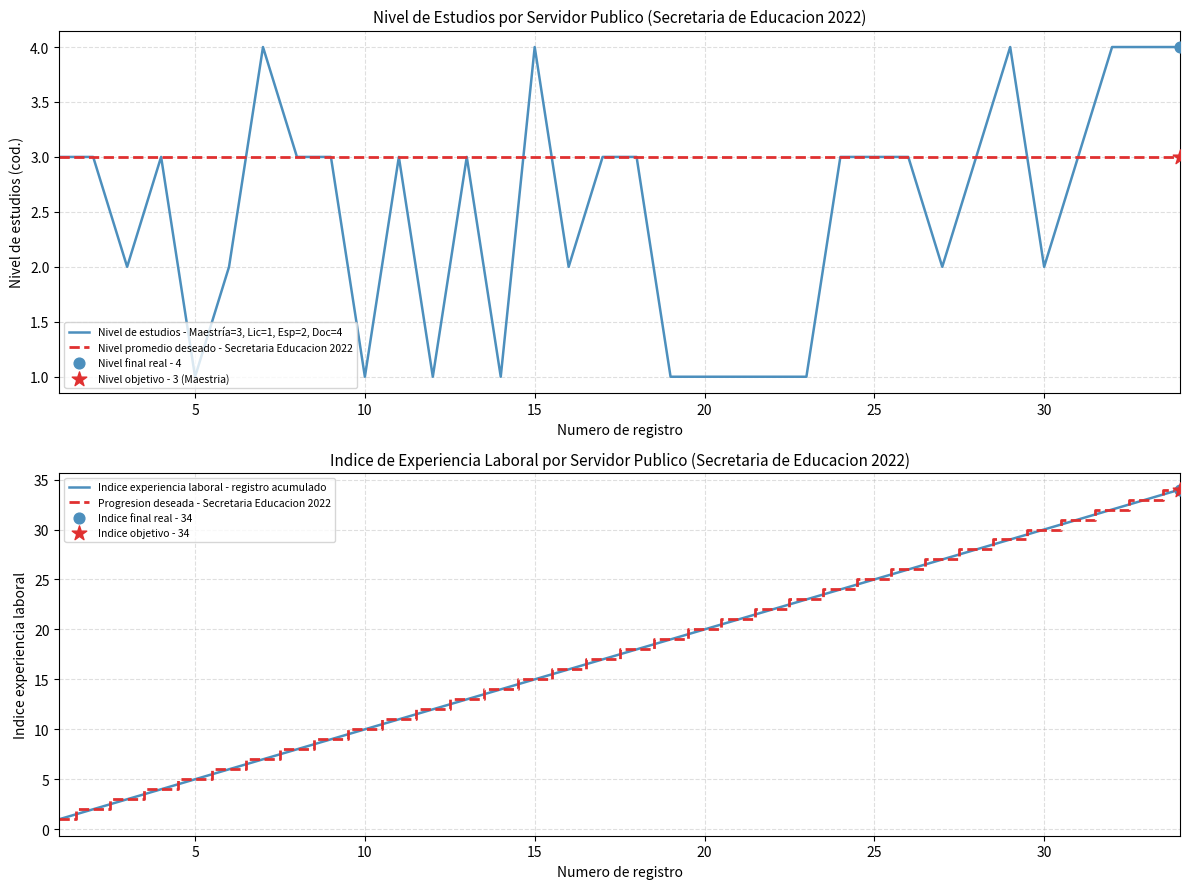

Is it true that Nivel promedio deseado - Secretaria Educacion 2022 equals 3 at 10?

True